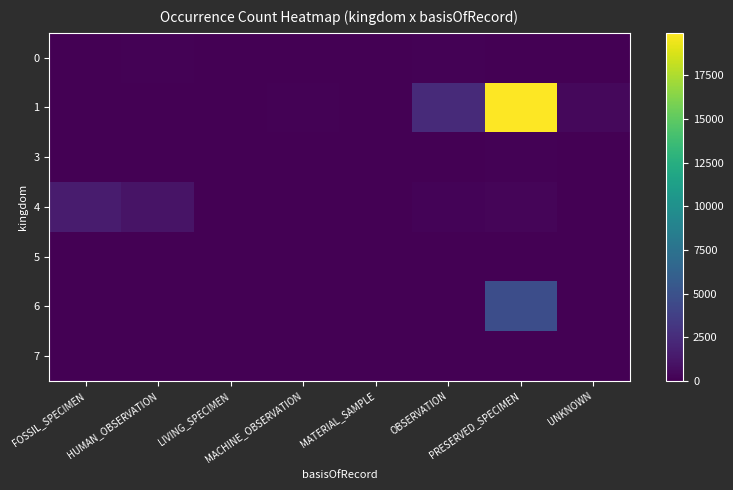

Between PRESERVED_SPECIMEN and UNKNOWN, which is larger?

PRESERVED_SPECIMEN